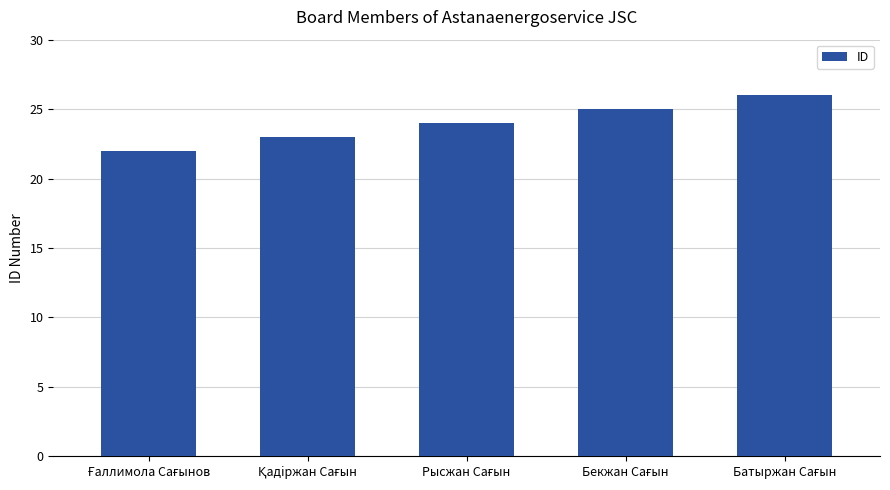

Does the chart contain any negative values?

No